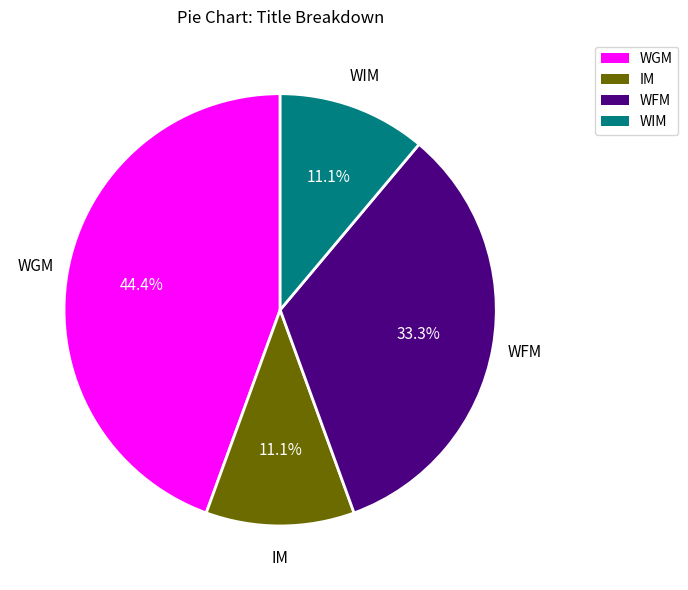

To the nearest percent, what is the difference between the largest and smallest slice percentages?

33%